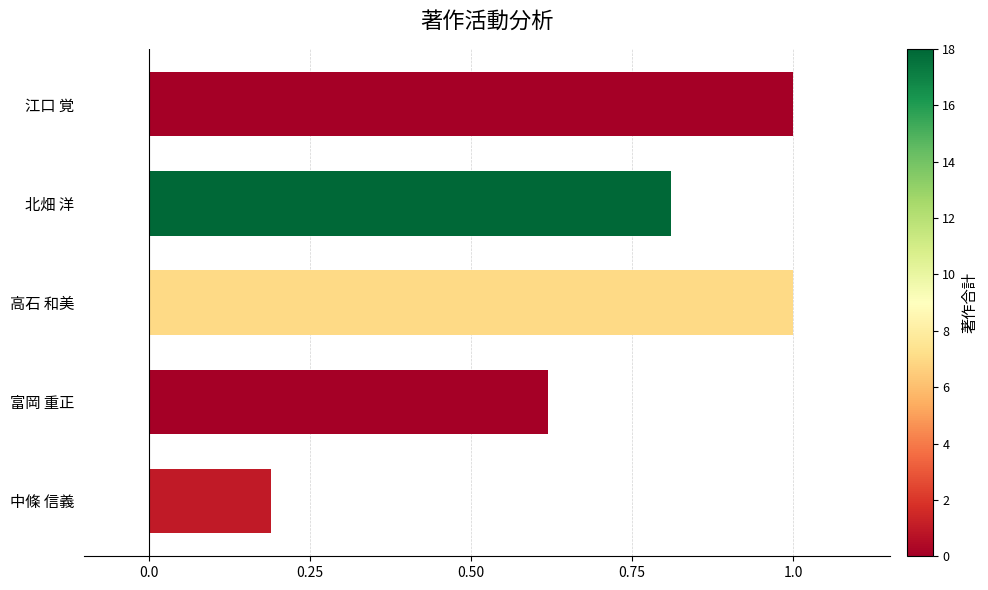

Is it true that the value at 富岡 重正 is 1.1?

False